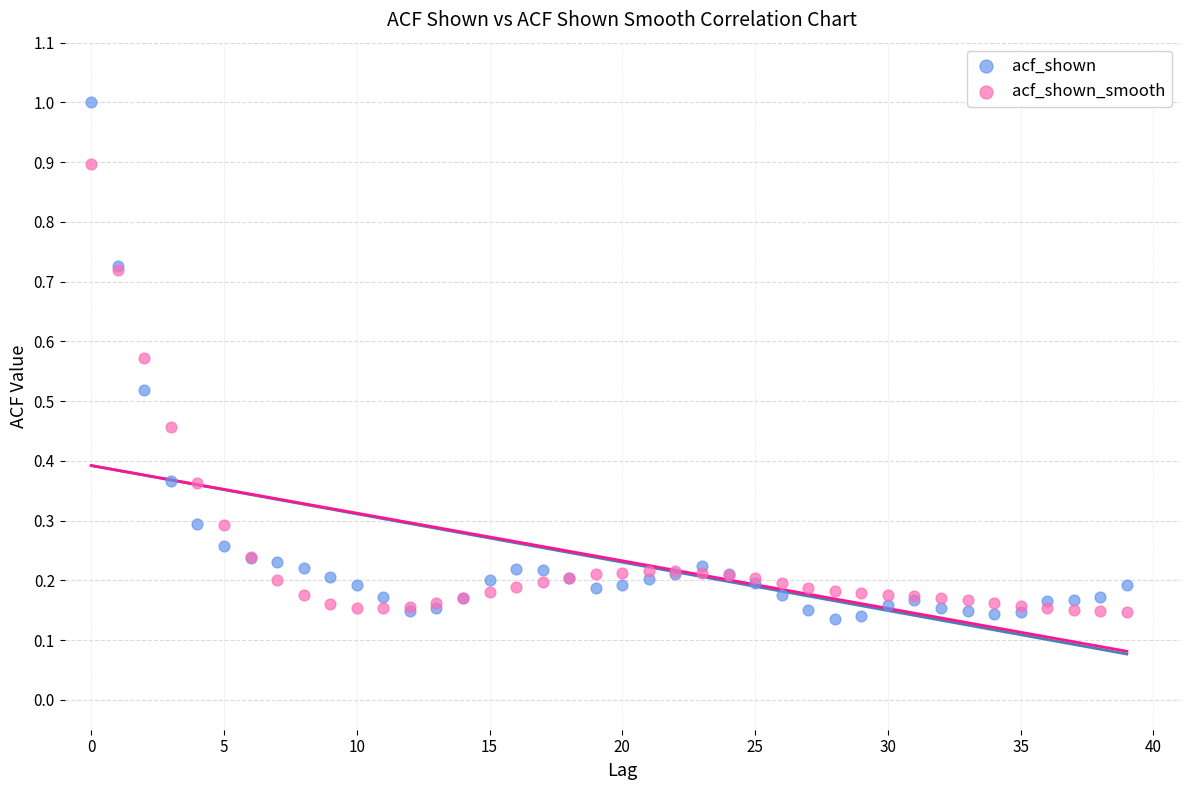

Which series contains the lowest Y value?

acf_shown